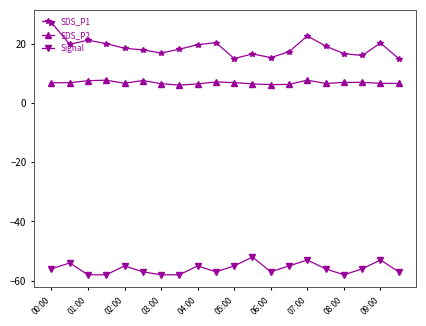

What is the maximum value for SDS_P2?

7.7